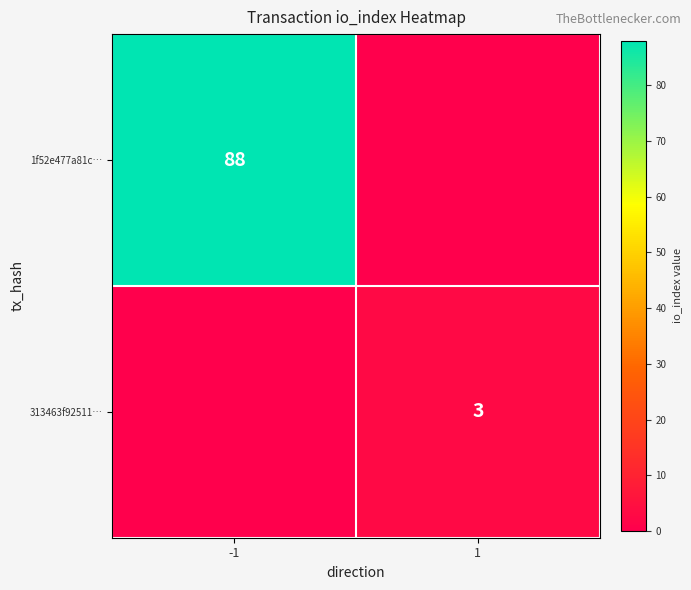

What is the spread (max minus min) of values at 1?

3